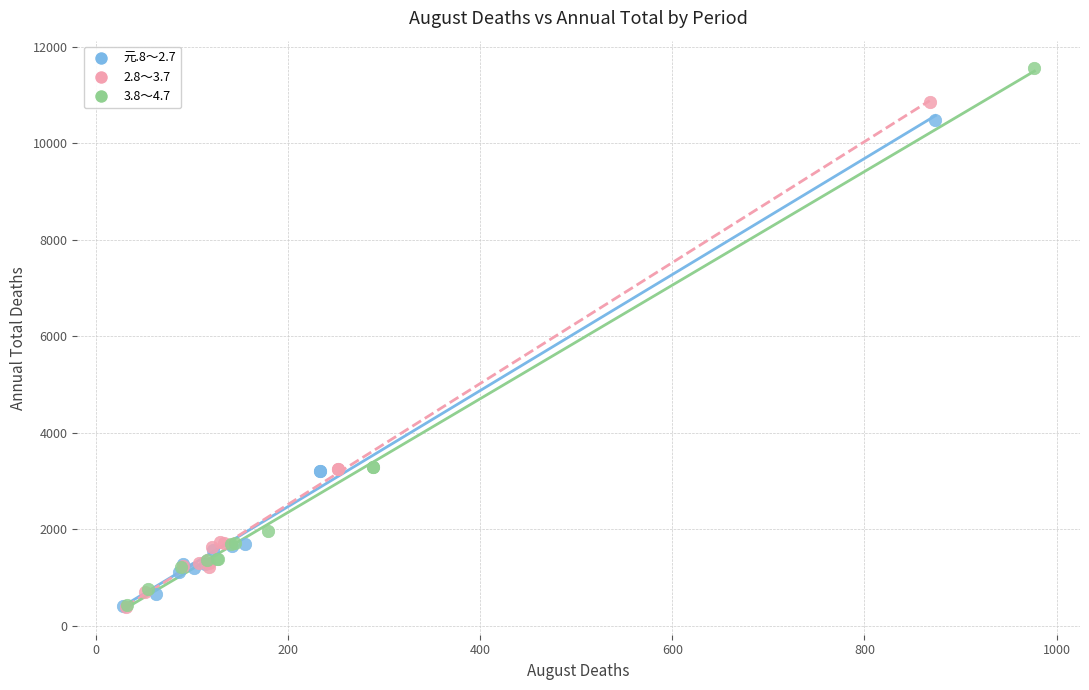

Which series contains the highest Y value?

3.8～4.7